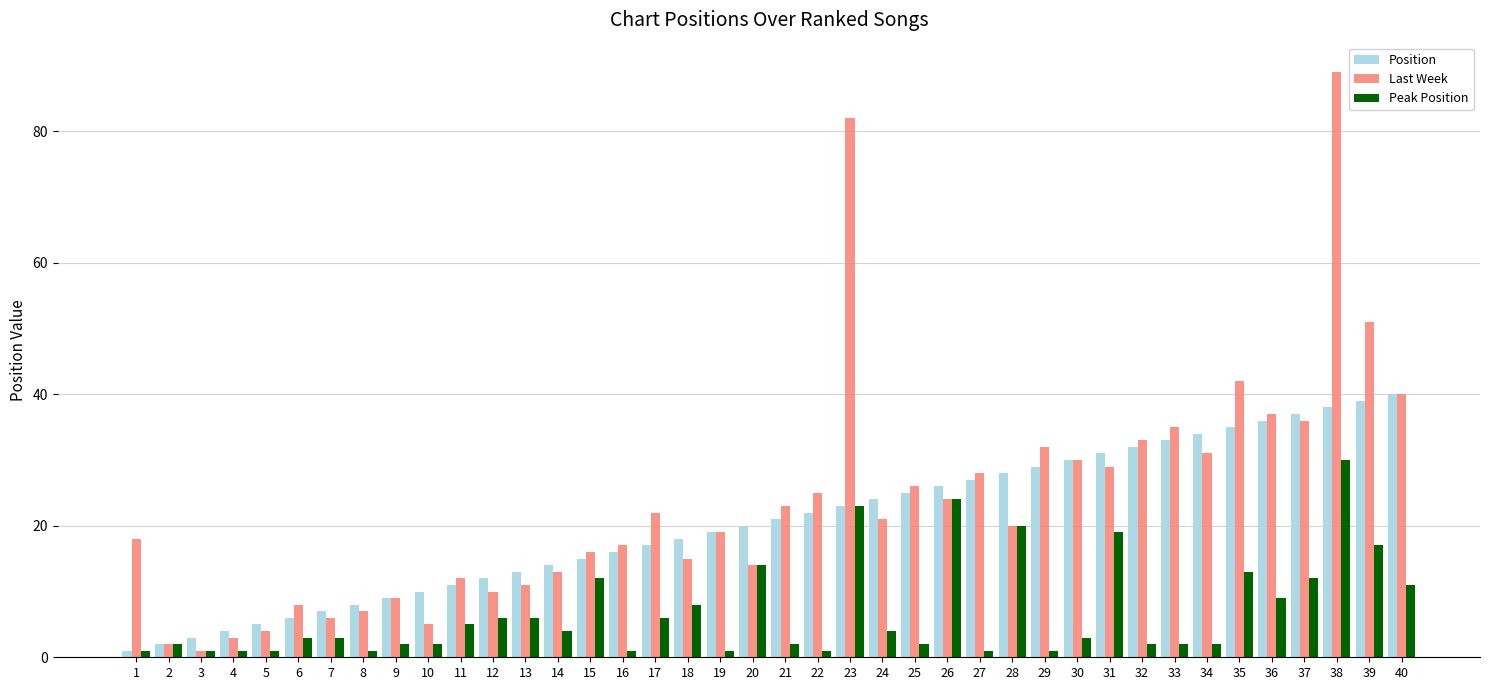

Reading left to right, what are all the values shown in this chart?

Position: 1	2	3	4	5	6	7	8	9	10	11	12	13	14	15	16	17	18	19	20	21	22	23	24	25	26	27	28	29	30	31	32	33	34	35	36	37	38	39	40
Last Week: 18	2	1	3	4	8	6	7	9	5	12	10	11	13	16	17	22	15	19	14	23	25	82	21	26	24	28	20	32	30	29	33	35	31	42	37	36	89	51	40
Peak Position: 1	2	1	1	1	3	3	1	2	2	5	6	6	4	12	1	6	8	1	14	2	1	23	4	2	24	1	20	1	3	19	2	2	2	13	9	12	30	17	11